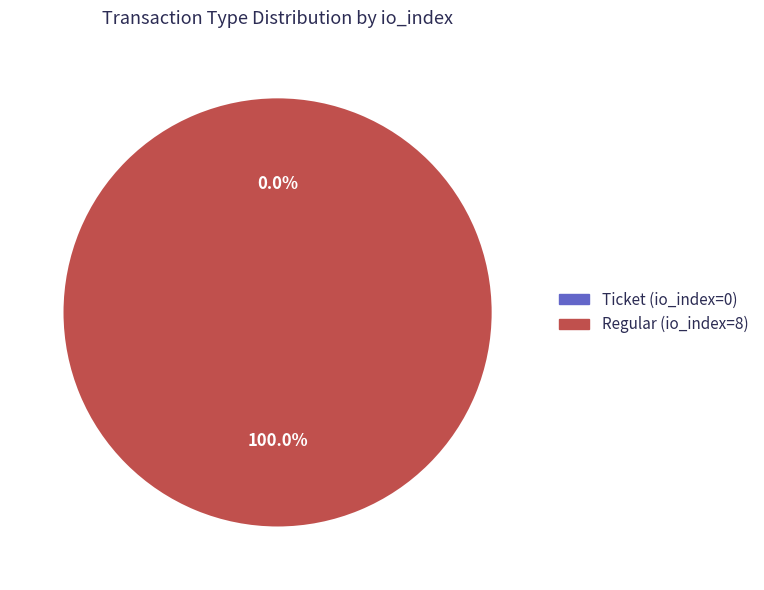

Rank the categories by value from highest to lowest.

Regular (io_index=8), Ticket (io_index=0)